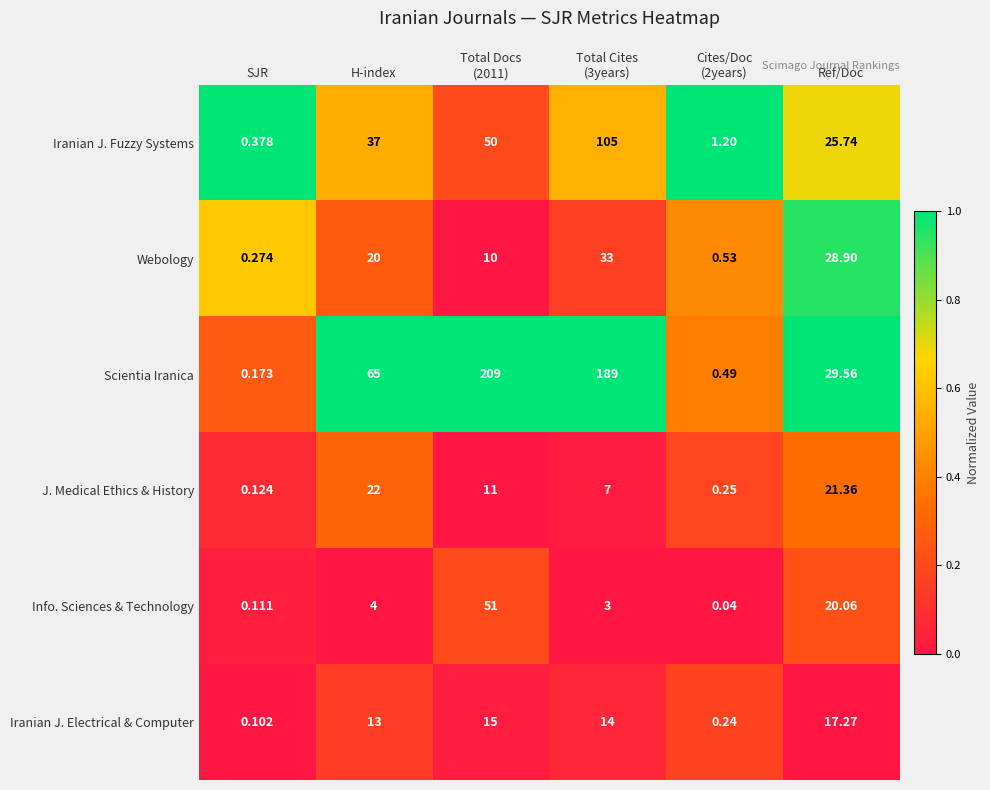

Count the number of data series in this chart.

6